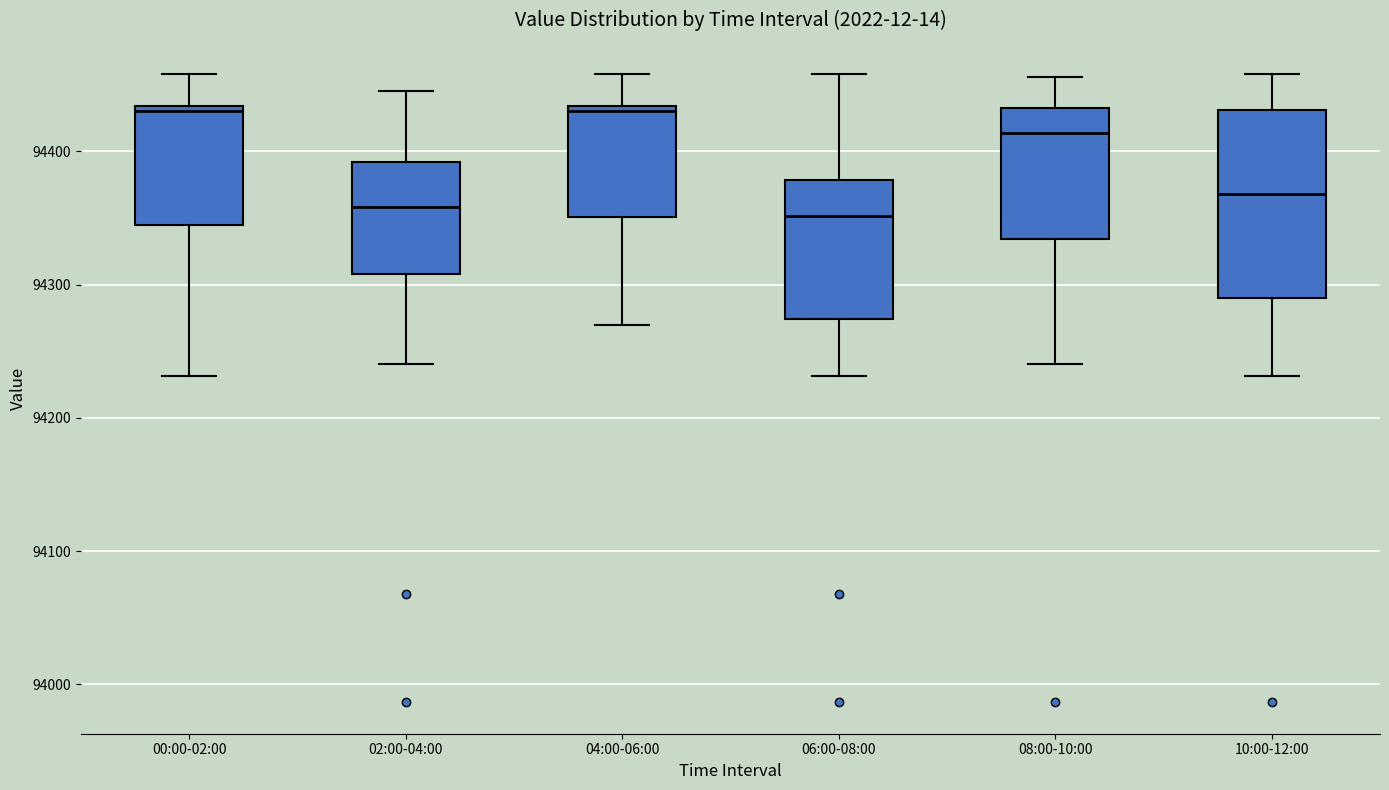

Reading left to right, transcribe this box plot: for each box, give where its median line is, the range the box spans, and where its two whiskers end, as read against the y-axis. The values are not printed on the chart, so give them approximately, as read against the axis.

00:00-02:00: median 94430 (just below the box's upper edge), box 94340 to 94430, whiskers 94230 to 94460
02:00-04:00: median 94360, box 94310 to 94390, whiskers 94240 to 94450
04:00-06:00: median 94430 (just below the box's upper edge), box 94350 to 94430, whiskers 94270 to 94460
06:00-08:00: median 94350, box 94270 to 94380, whiskers 94230 to 94460
08:00-10:00: median 94410, box 94330 to 94430, whiskers 94240 to 94460
10:00-12:00: median 94370, box 94290 to 94430, whiskers 94230 to 94460